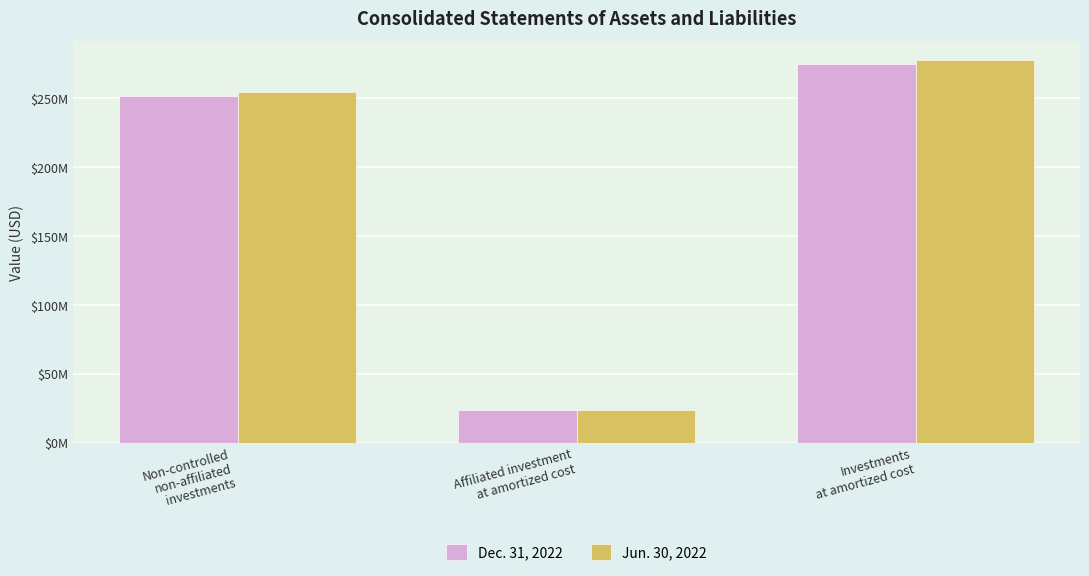

Between Investments
at amortized cost and Non-controlled
non-affiliated
investments, which is larger?

Investments
at amortized cost